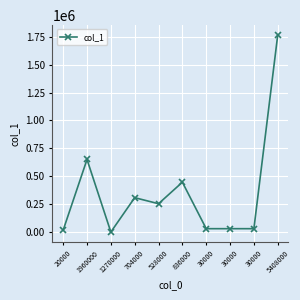

How many lines are shown in the chart?

1